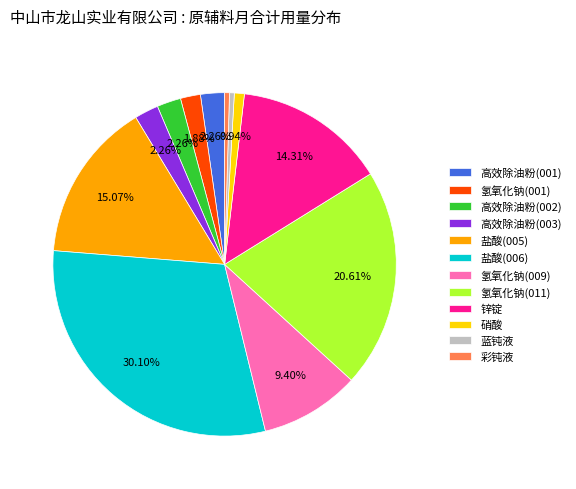

Between 氢氧化钠(009) and 氢氧化钠(011), which is larger?

氢氧化钠(011)